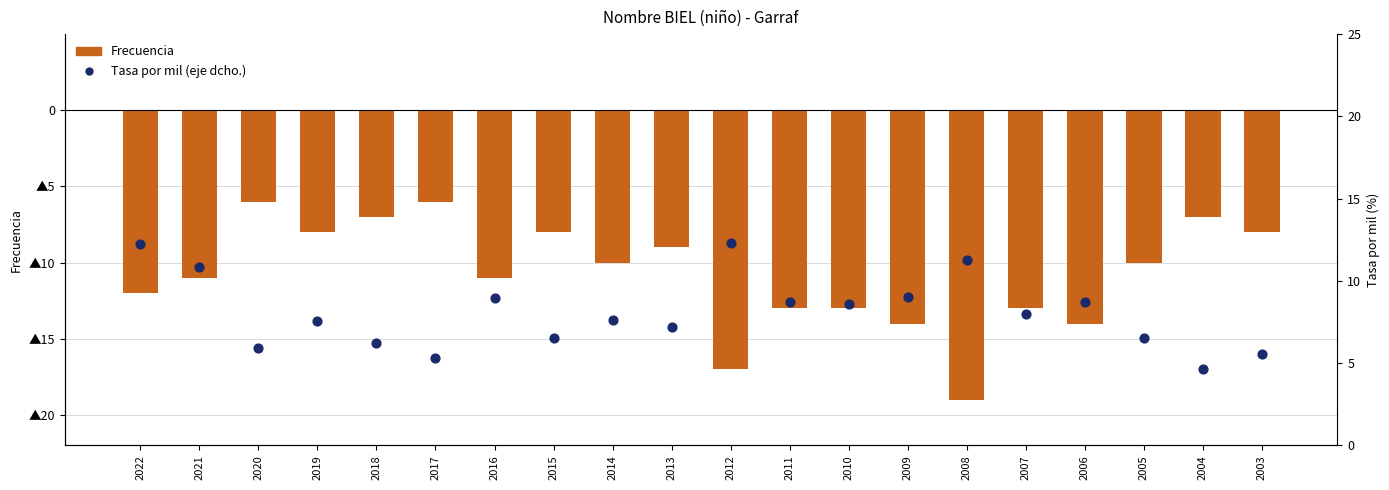

Is the value of Frecuencia at 2017 greater than the value of Tasa por mil (eje dcho.) at 2008?

No